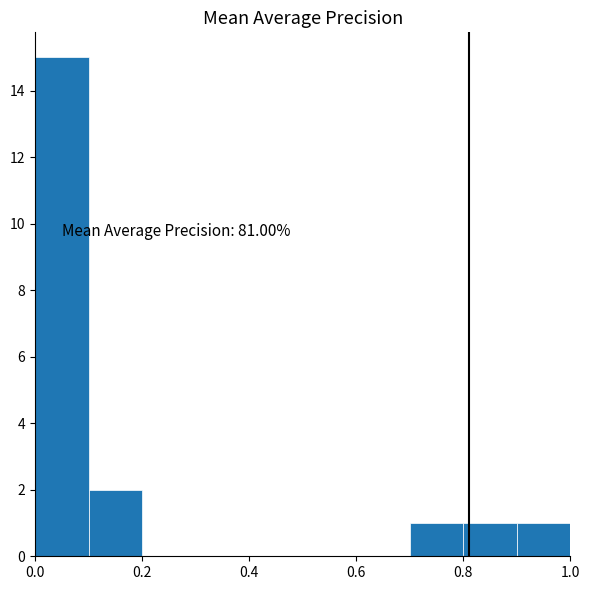

Which range on the x-axis has the tallest bar?

0.0 to 0.1